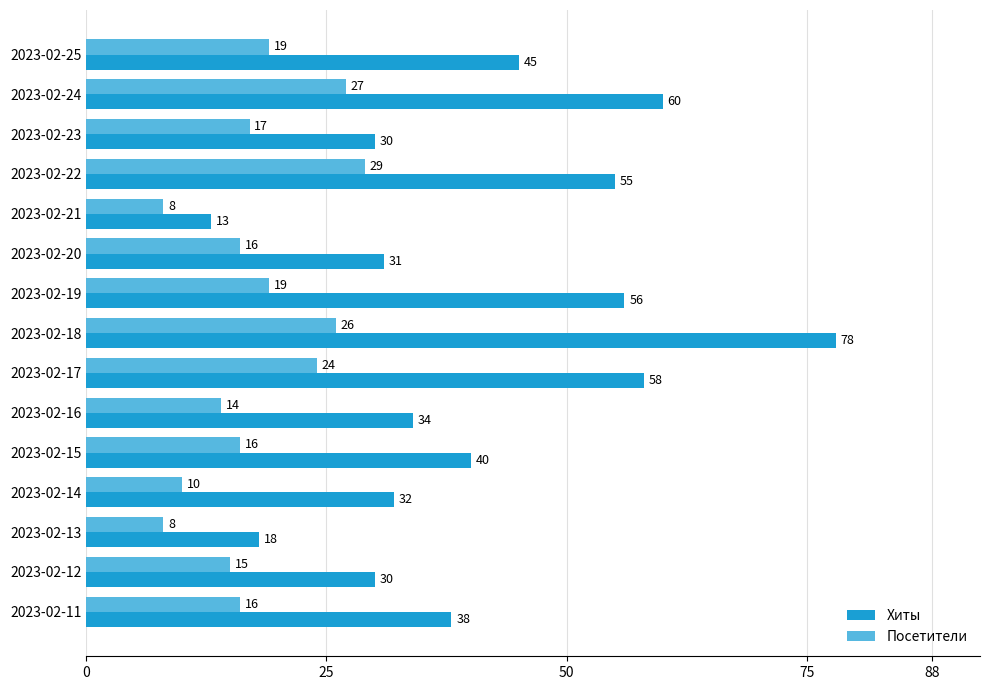

What is the difference between the second highest and second lowest values in the Хиты series?

42